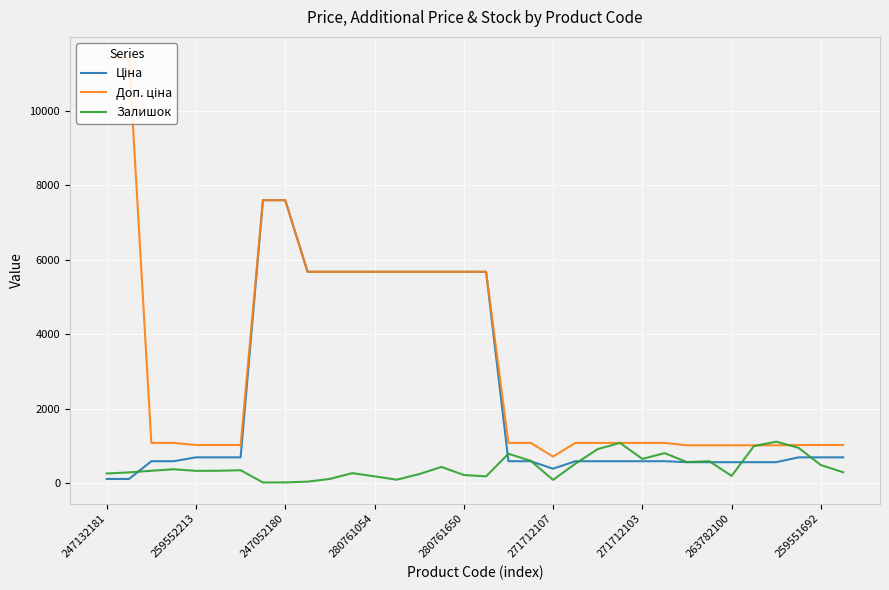

What is the maximum value shown in the chart?

11410.0